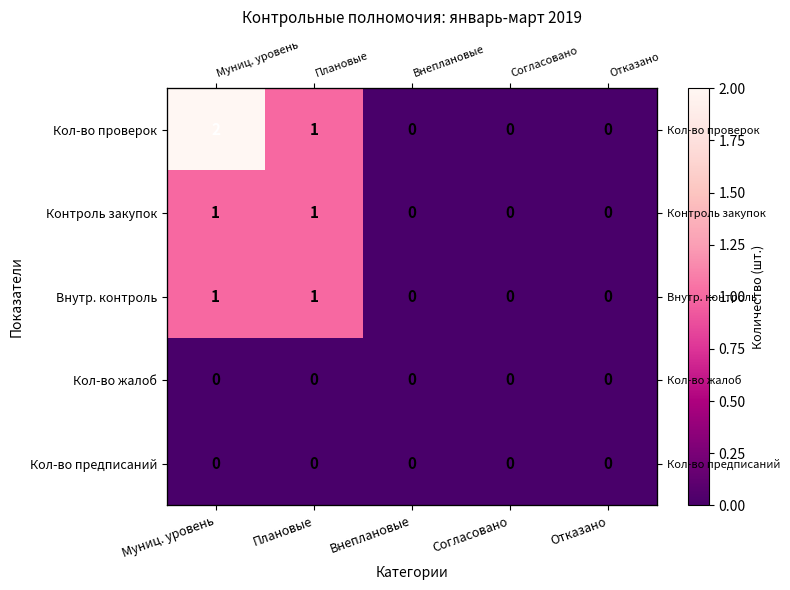

List the series in order of their peak value, highest first.

Кол-во проверок, Контроль закупок, Внутр. контроль, Кол-во жалоб, Кол-во предписаний